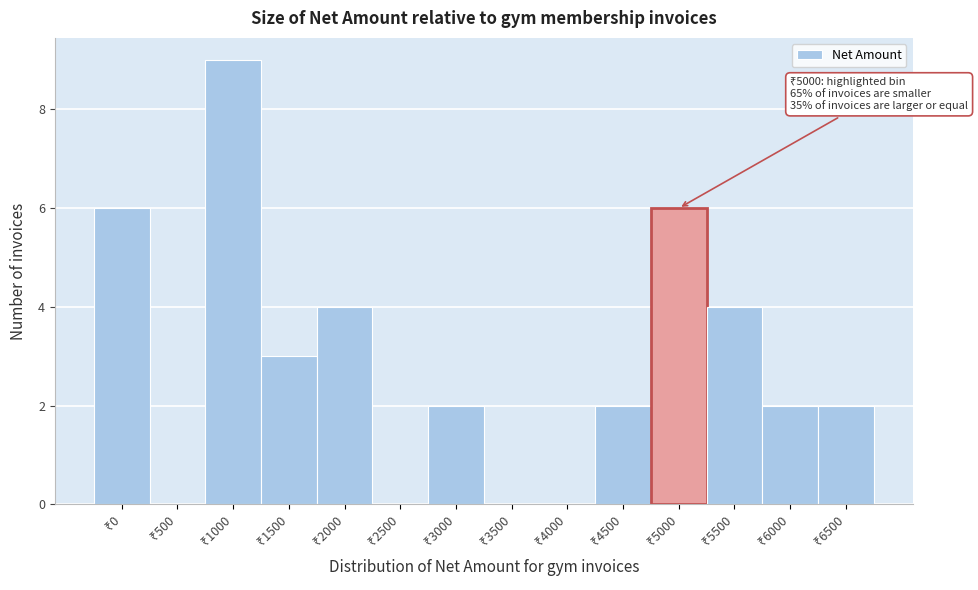

What is the sum of all values?

40